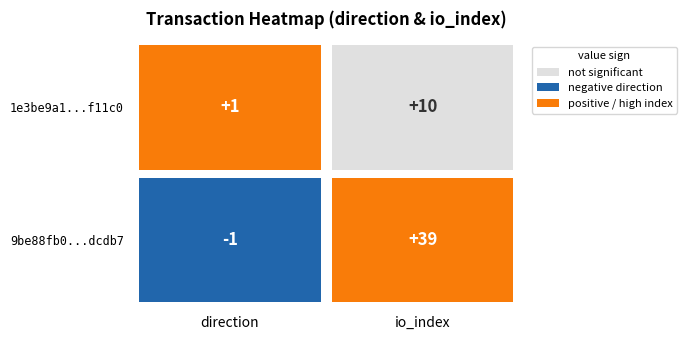

Which has a higher value, 1 or 0?

1